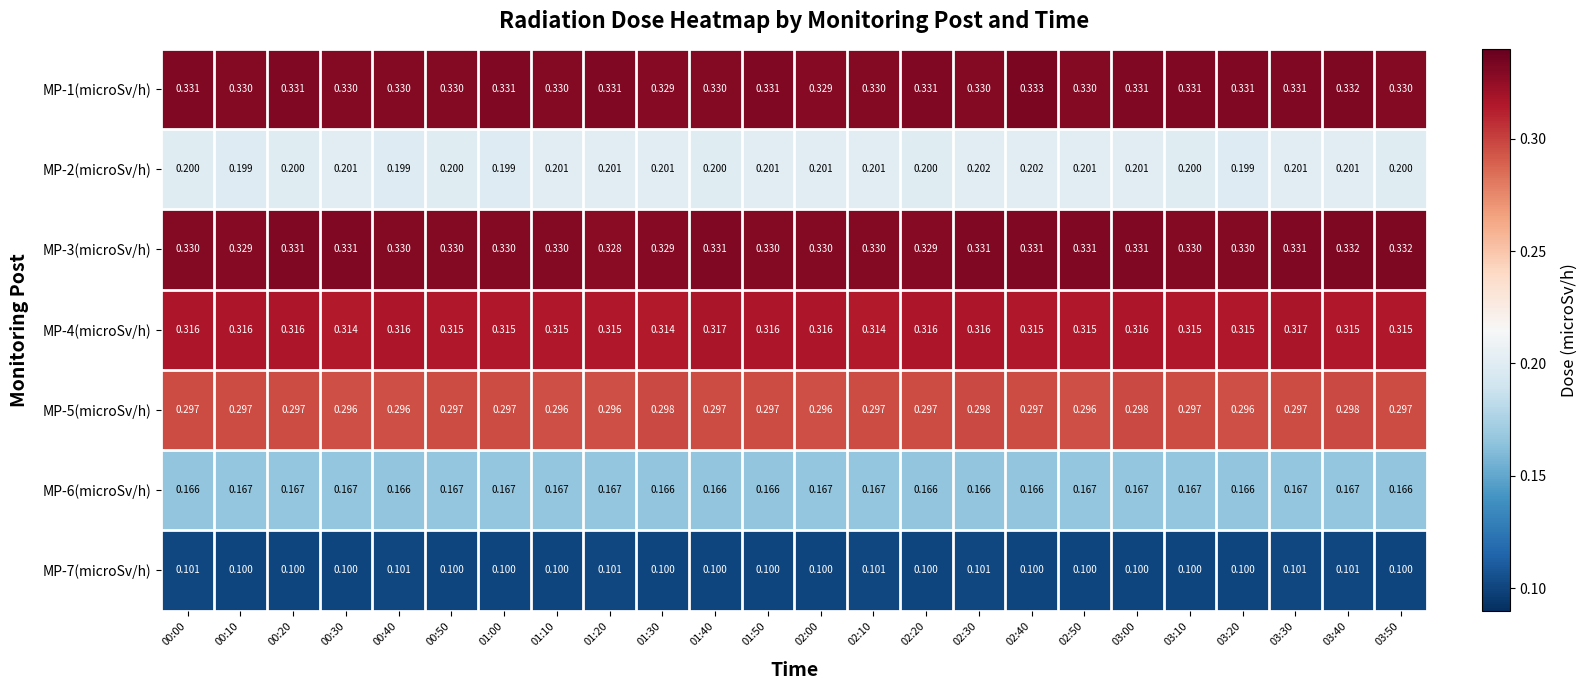

Is the value of MP-2(microSv/h) at 01:10 greater than the value of MP-6(microSv/h) at 03:00?

Yes